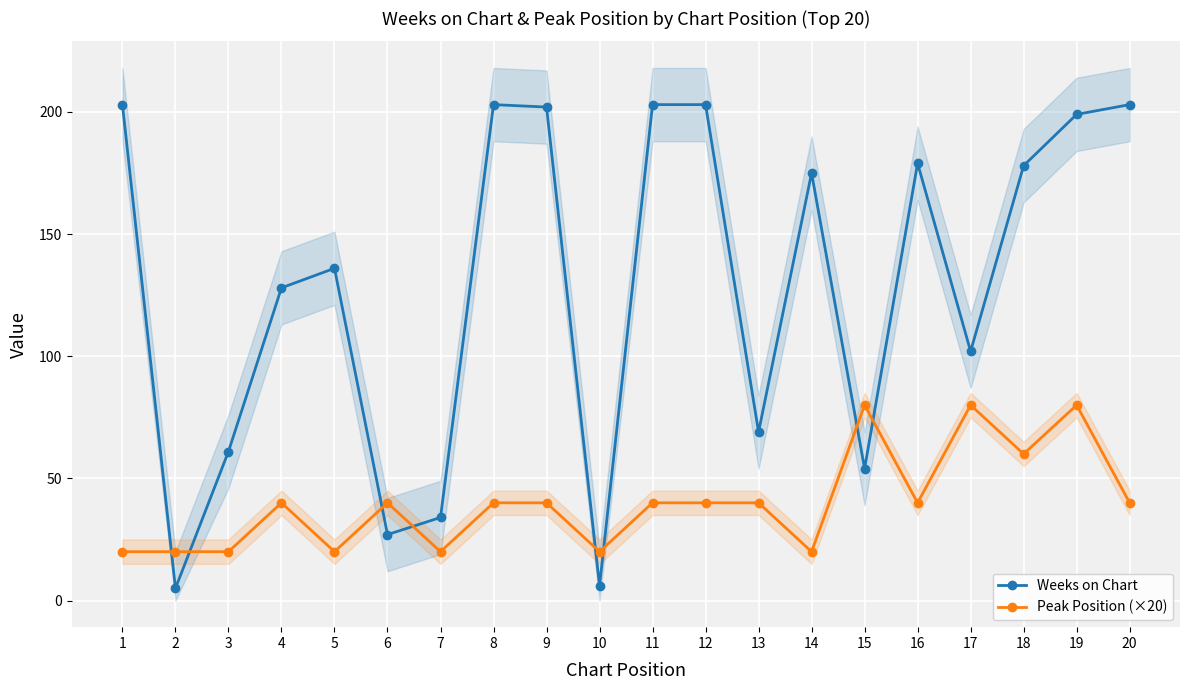

What is the value of the Peak Position (×20) point at the 2nd from the left?

20